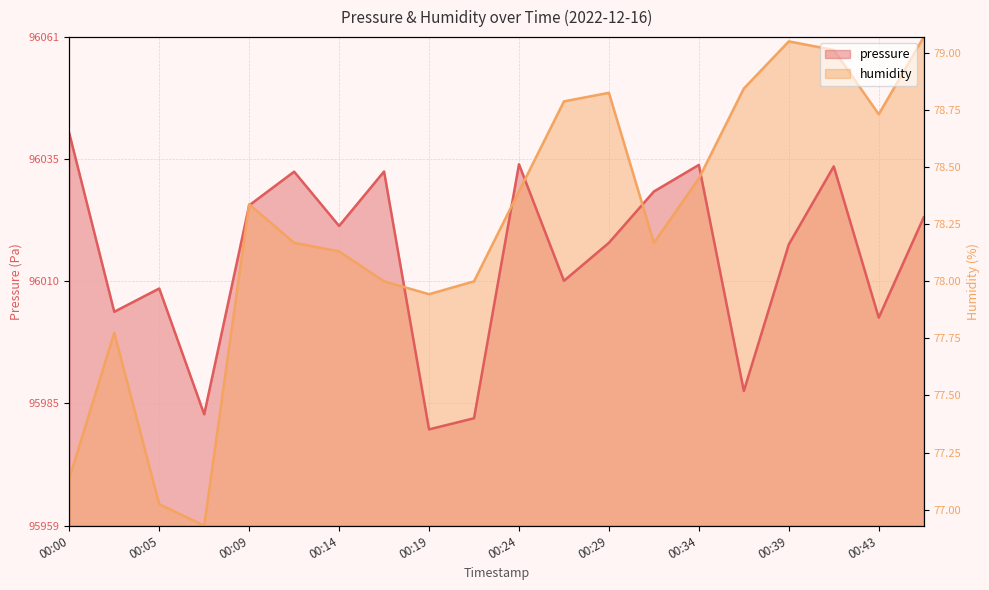

At which label does humidity first exceed 96026?

00:09